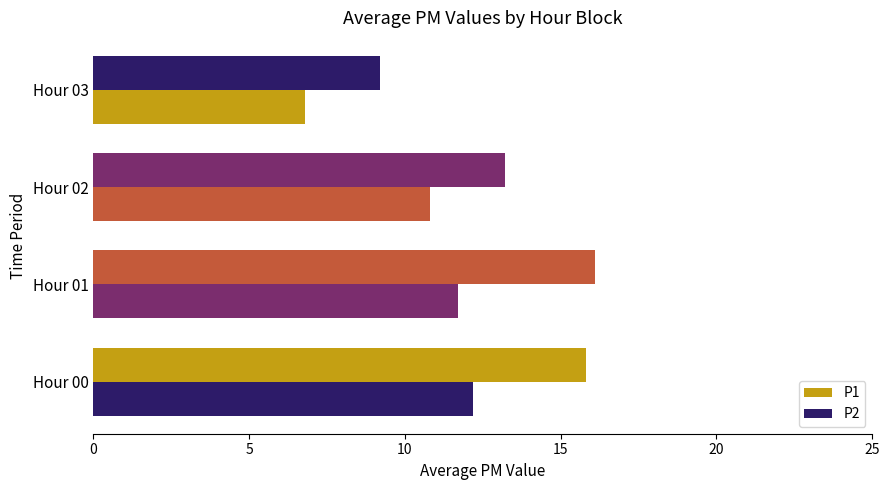

How many values in the P1 series exceed 15?

2